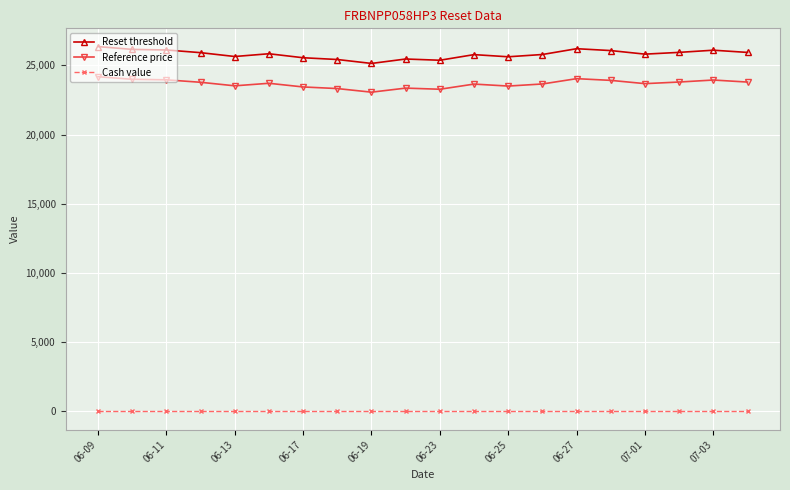

True or false: Cash value and Reference price cross at least once.

False